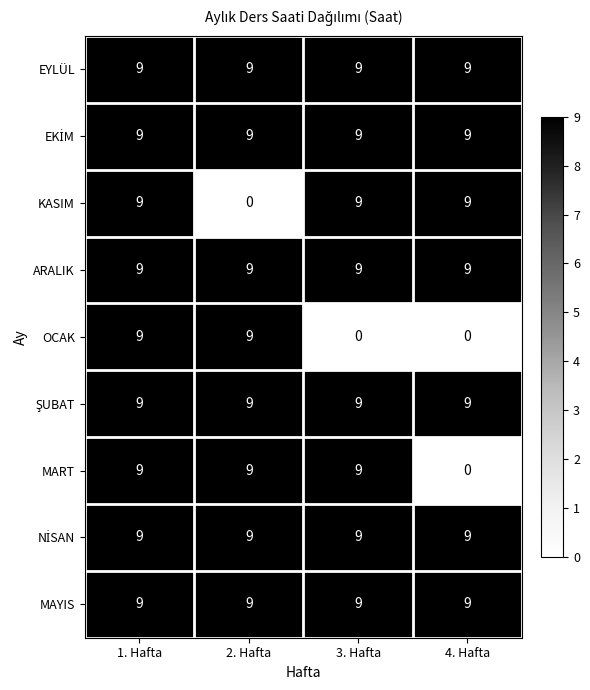

At how many categories does at least one series exceed 6?

4